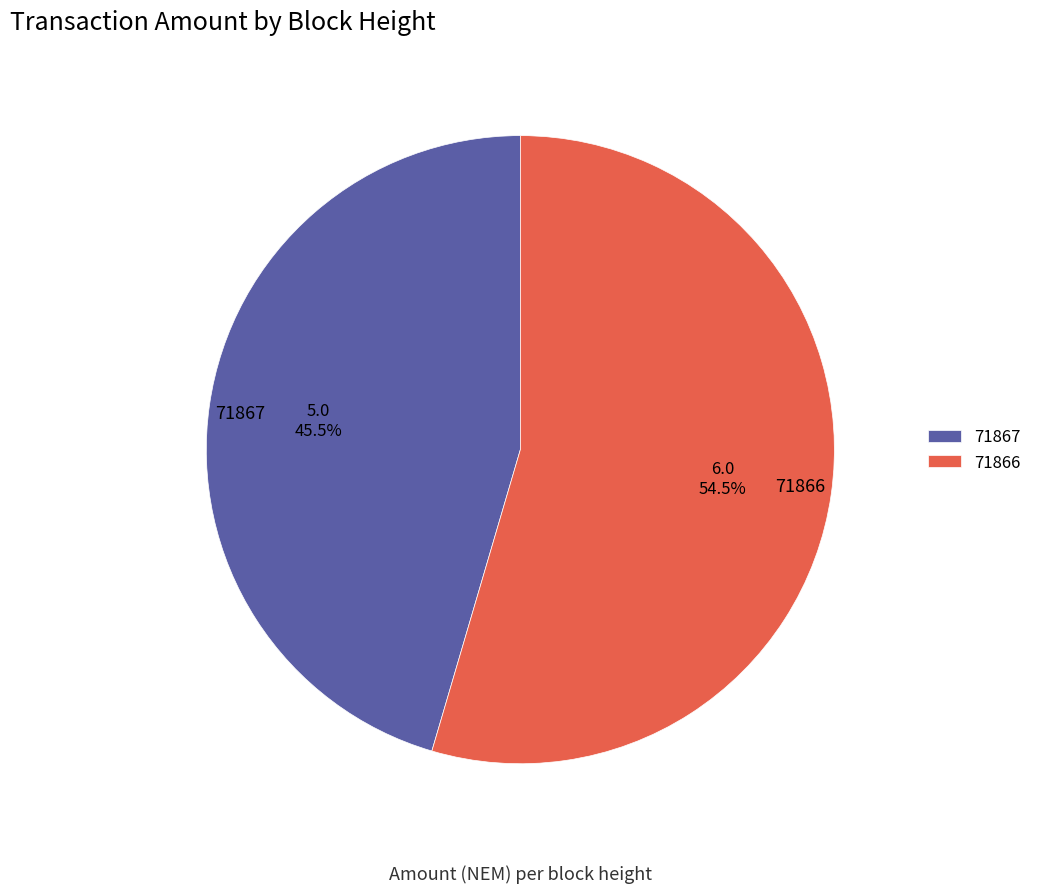

What is the ratio of the value at 71866 to the value at 71867?

1.2